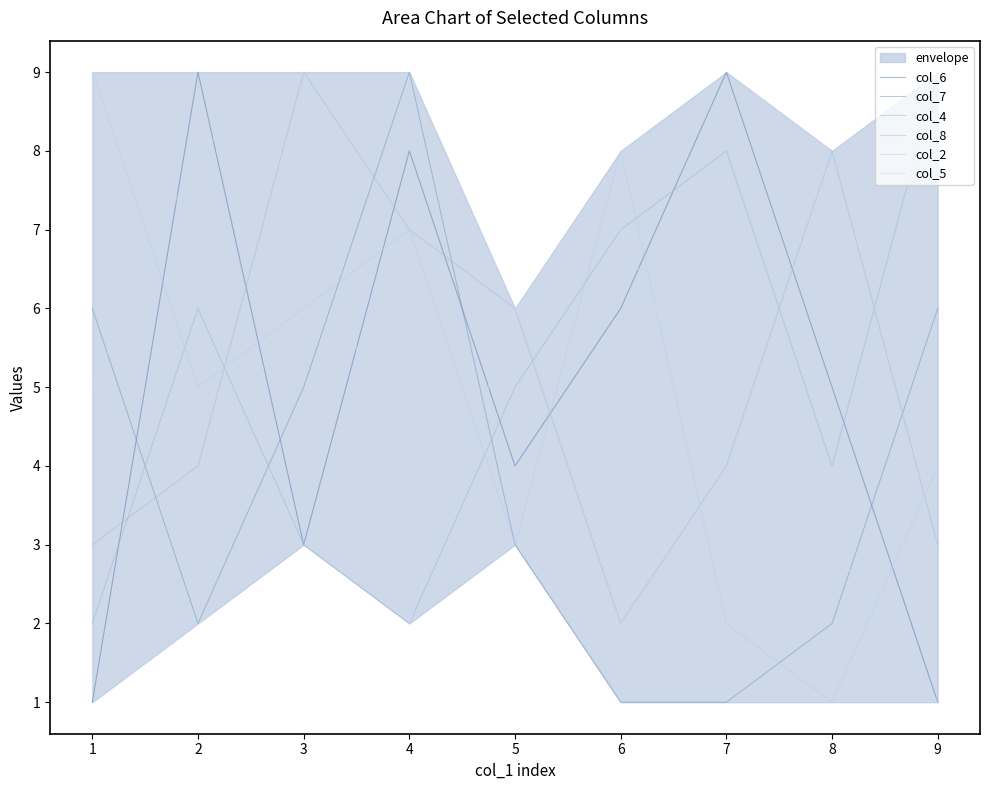

True or false: col_5 and col_6 cross at least once.

True